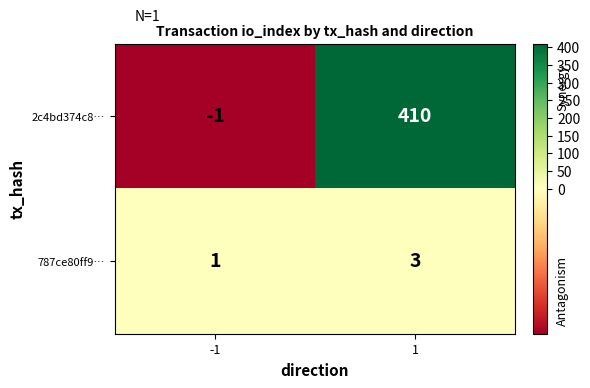

Which series has the widest spread of values?

2c4bd374c8…